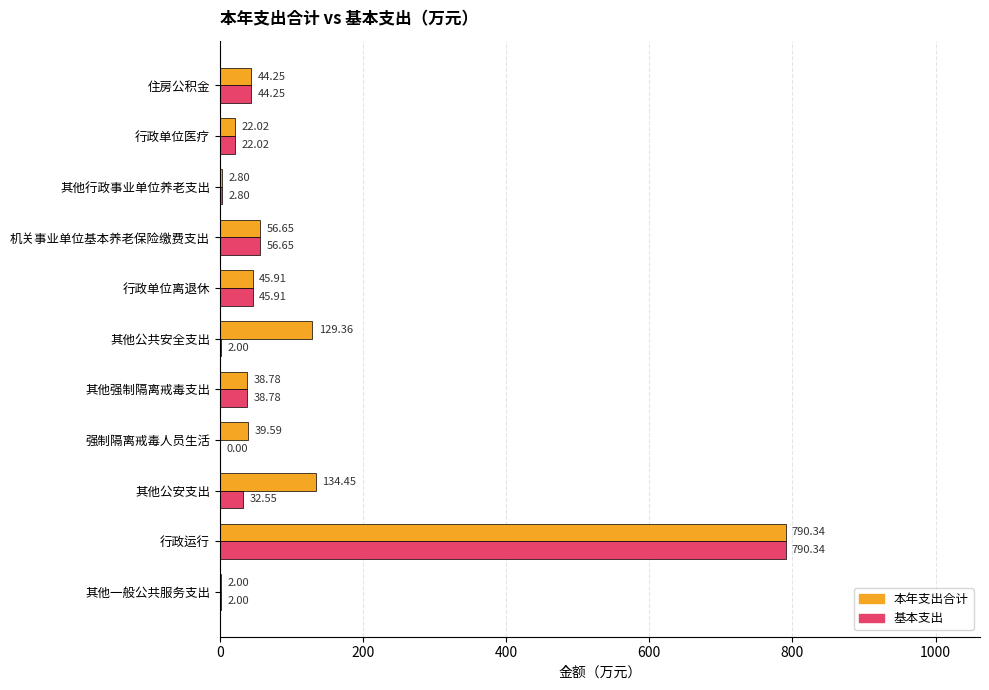

Which category has the highest value in the 基本支出 series?

行政运行